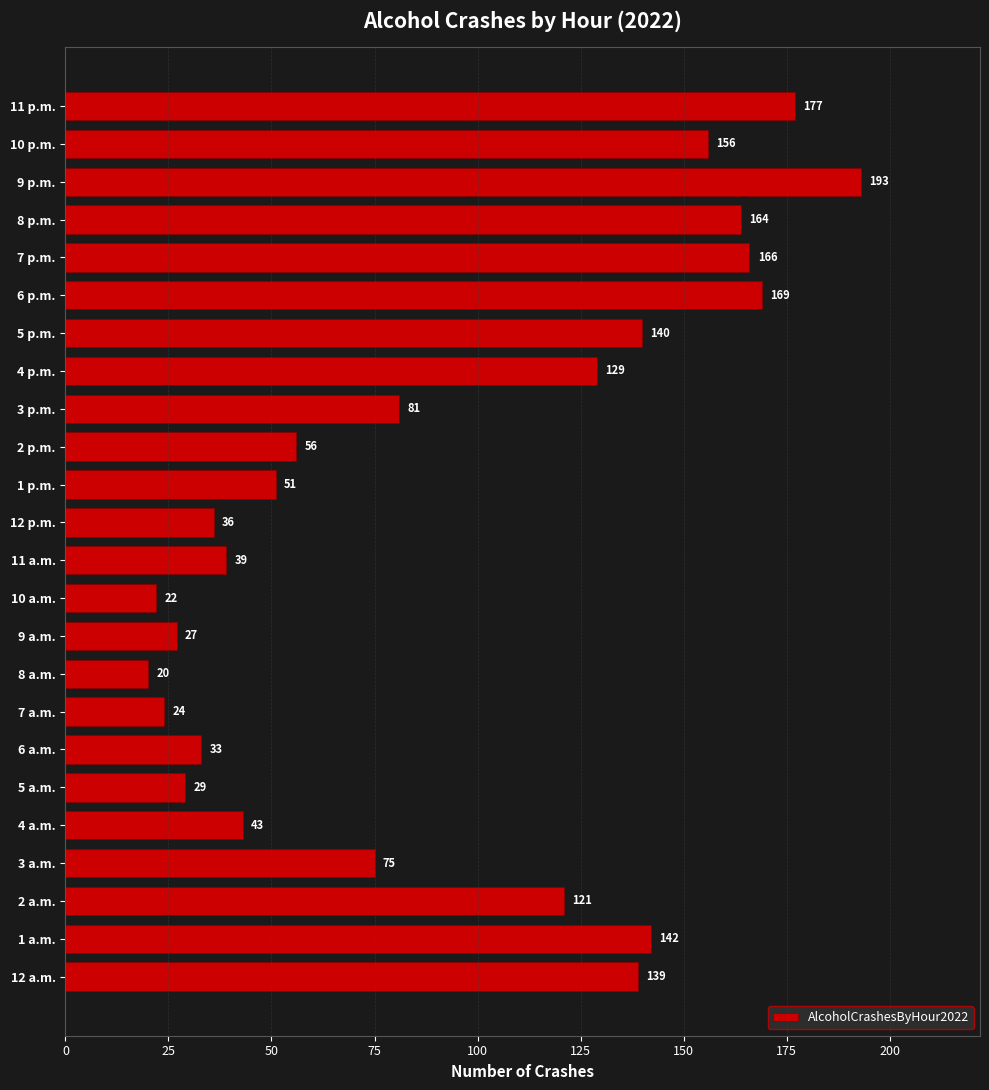

What is the approximate value at 5 p.m.?

140